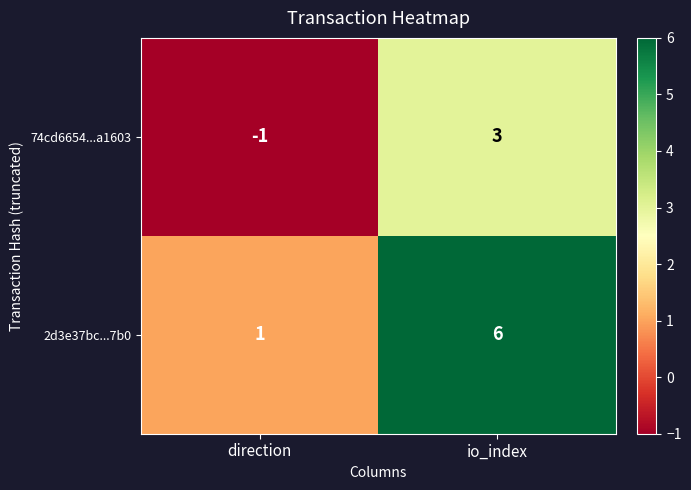

What is the sum of the 2d3e37bc...7b0 values at io_index and direction?

7